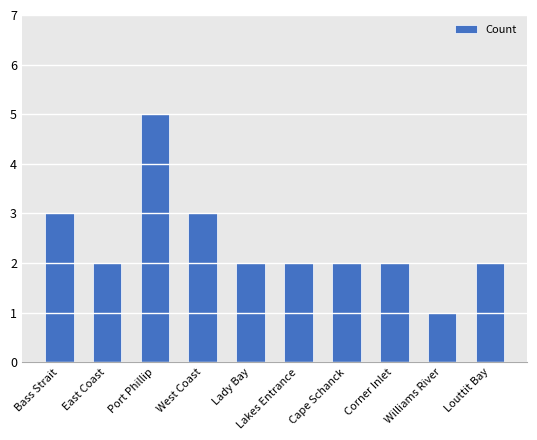

Reading right to left, transcribe all the data shown in this chart.

Louttit Bay=2	Williams River=1	Corner Inlet=2	Cape Schanck=2	Lakes Entrance=2	Lady Bay=2	West Coast=3	Port Phillip=5	East Coast=2	Bass Strait=3